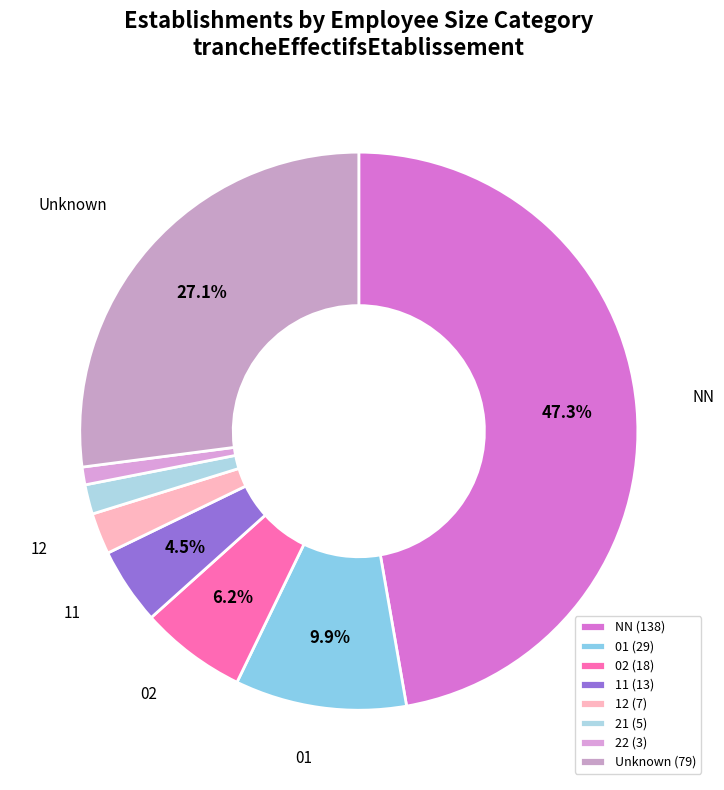

Which slice is the largest?

NN (138)